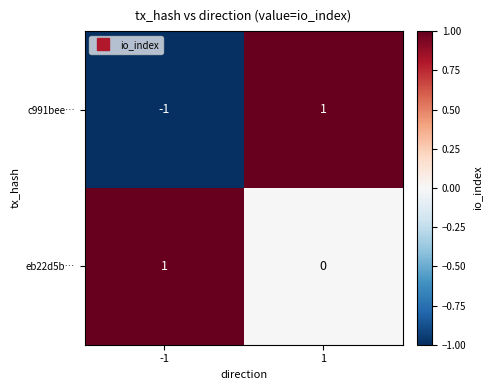

Is it true that eb22d5b… equals 1 at -1?

True